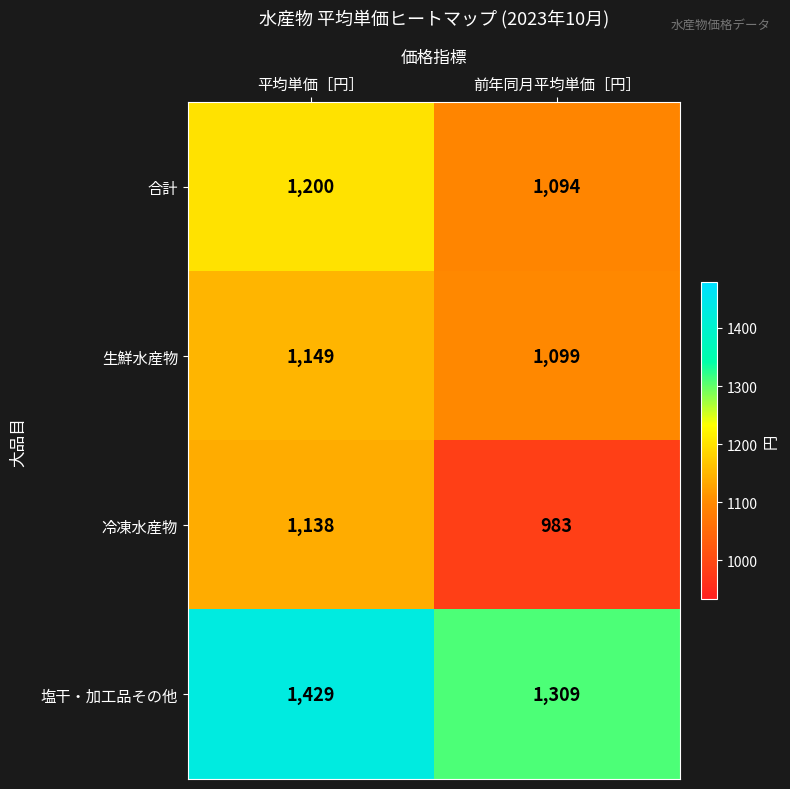

Is the value of 塩干・加工品その他 at 平均単価［円］ greater than the value of 合計 at 前年同月平均単価［円］?

Yes